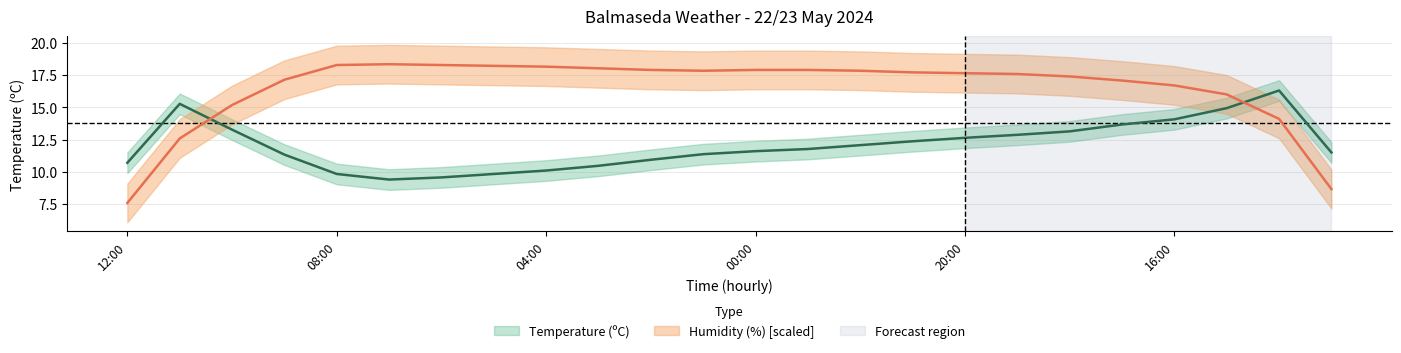

True or false: there are more than 1 points higher than both neighbors.

False